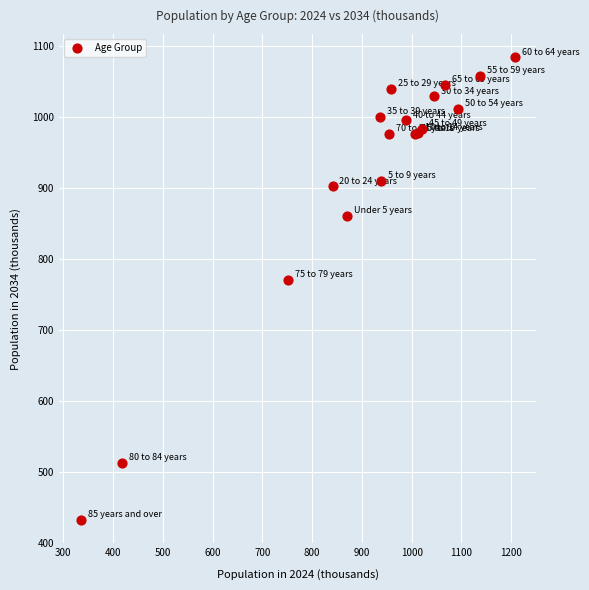

What Y value in the scatter plot is closest to 758?

770